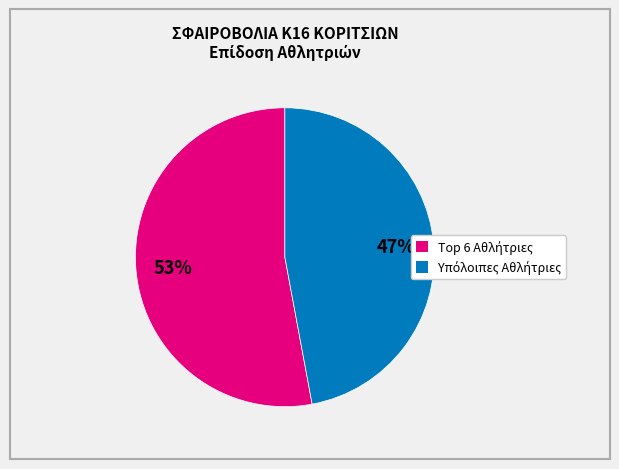

Count the number of slices in the pie.

2